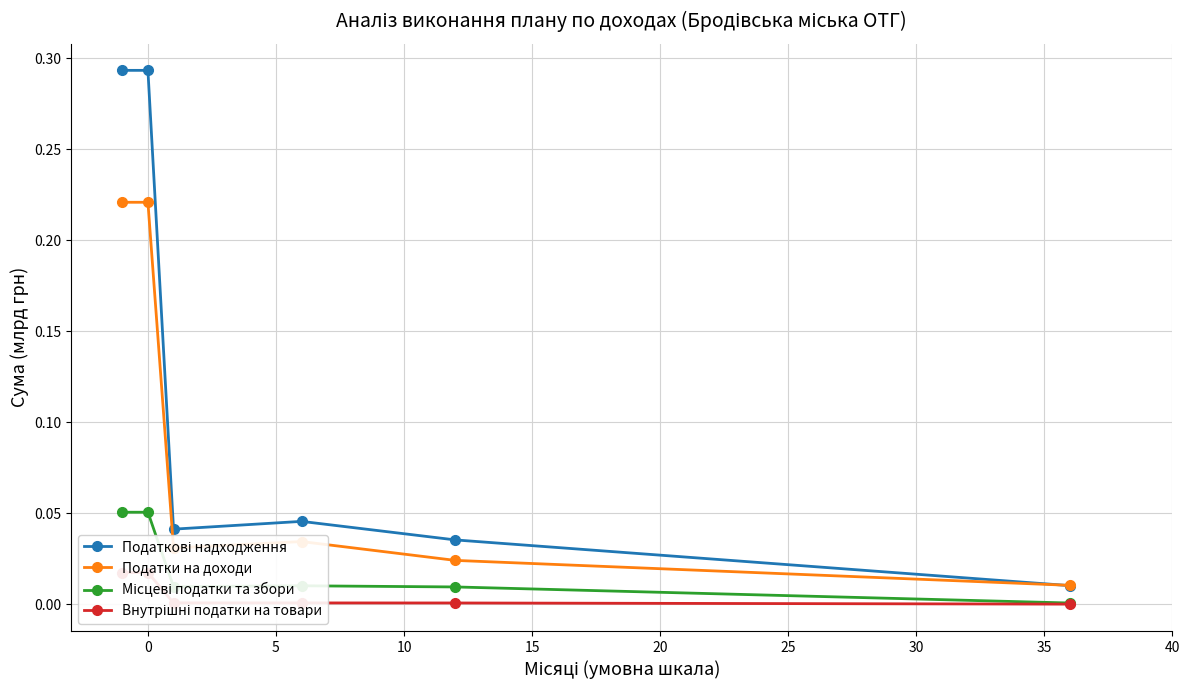

Reading left to right, extract all data points from this chart.

Податкові надходження: 0.3	0.3	0.0	0.0	0.0	0.0
Податки на доходи: 0.2	0.2	0.0	0.0	0.0	0.0
Місцеві податки та збори: 0.1	0.1	0.0	0.0	0.0	0.0
Внутрішні податки на товари: 0.0	0.0	0.0	0.0	0.0	0.0